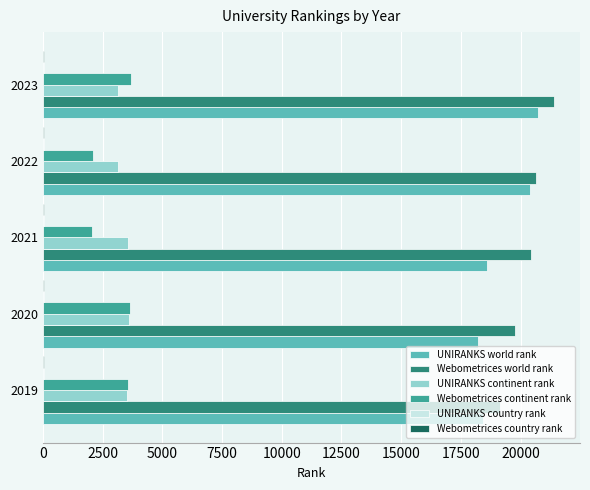

At which category is the sum across all series the highest?

2023